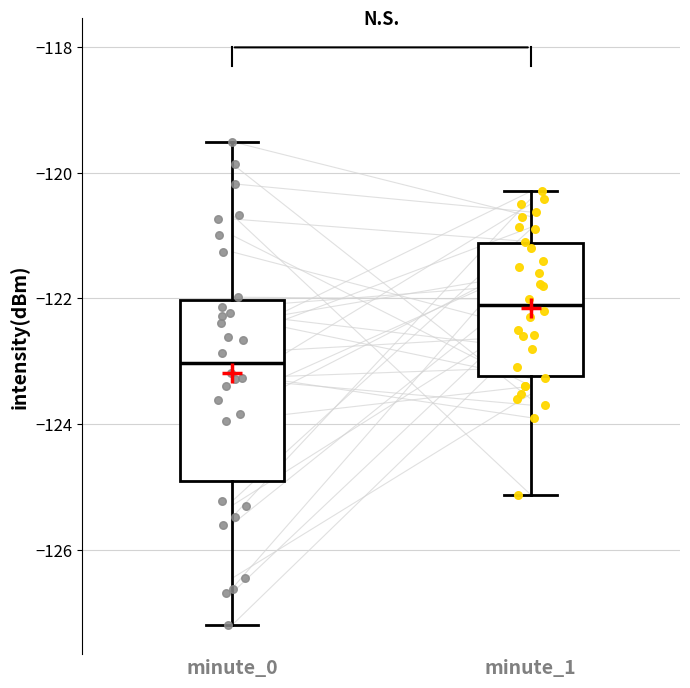

Reading left to right, transcribe this box plot: for each box, give where its median line is, the range the box spans, and where its two whiskers end, as read against the y-axis. The values are not printed on the chart, so give them approximately, as read against the axis.

minute_0: median -123.0, box -125.0 to -122.0, whiskers -127.2 to -119.6
minute_1: median -122.2, box -123.2 to -121.2, whiskers -125.2 to -120.2